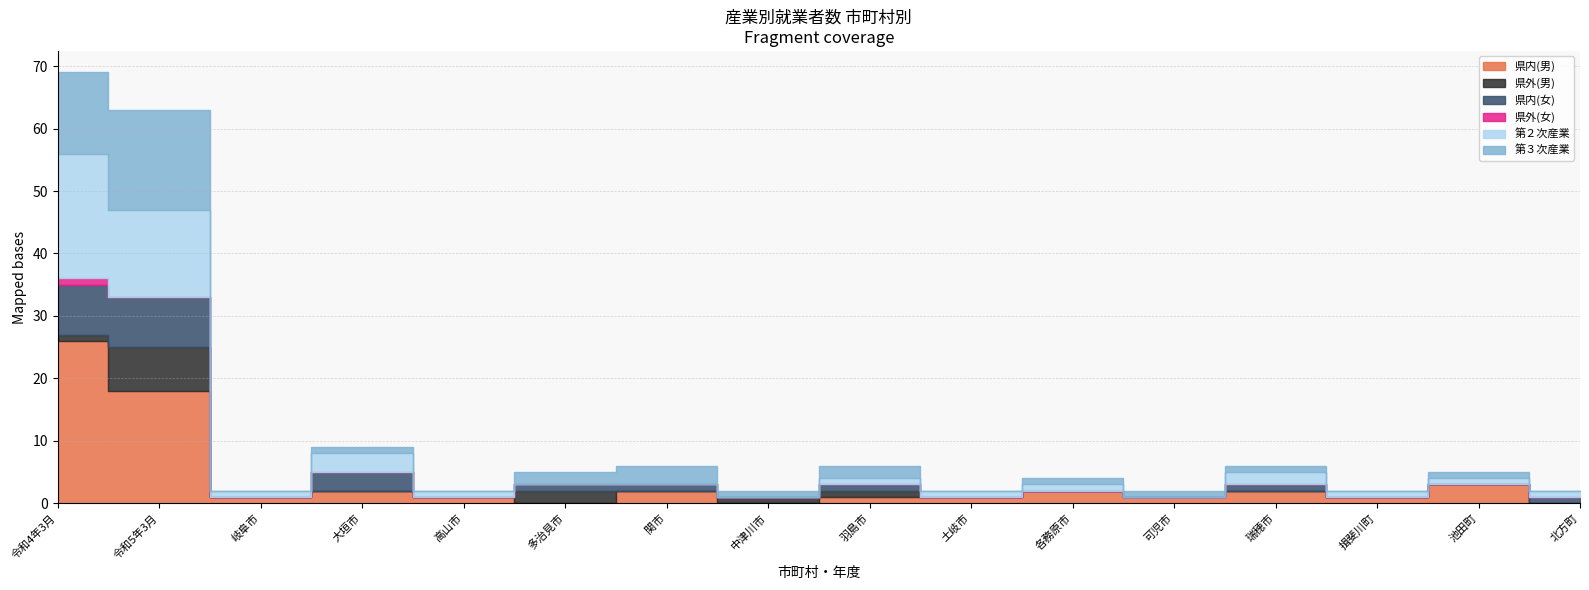

Where is 第３次産業 nearest to the value 8?

令和4年3月